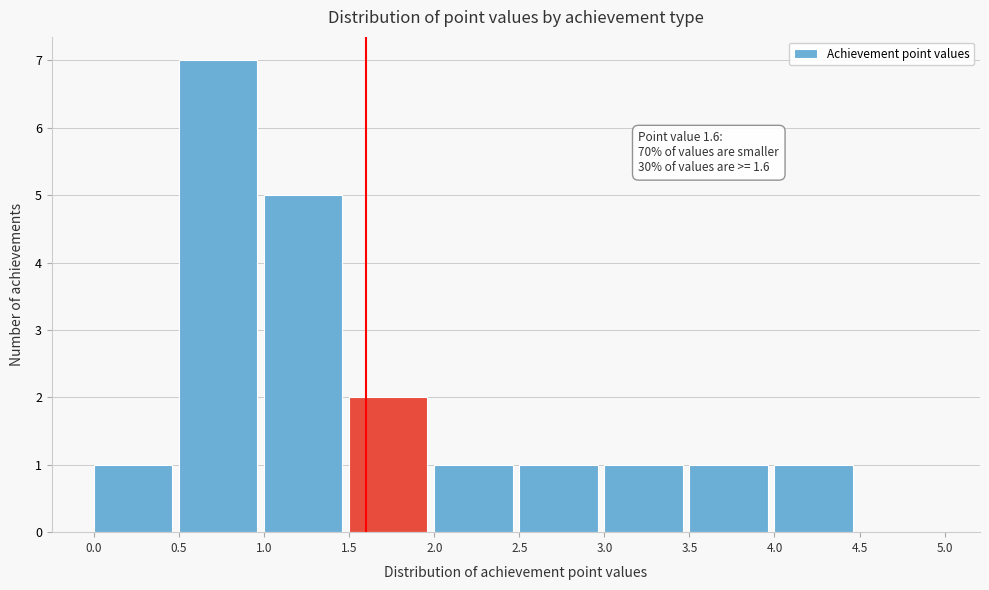

Over which range of the x-axis is the bar tallest?

0.5 to 1.0